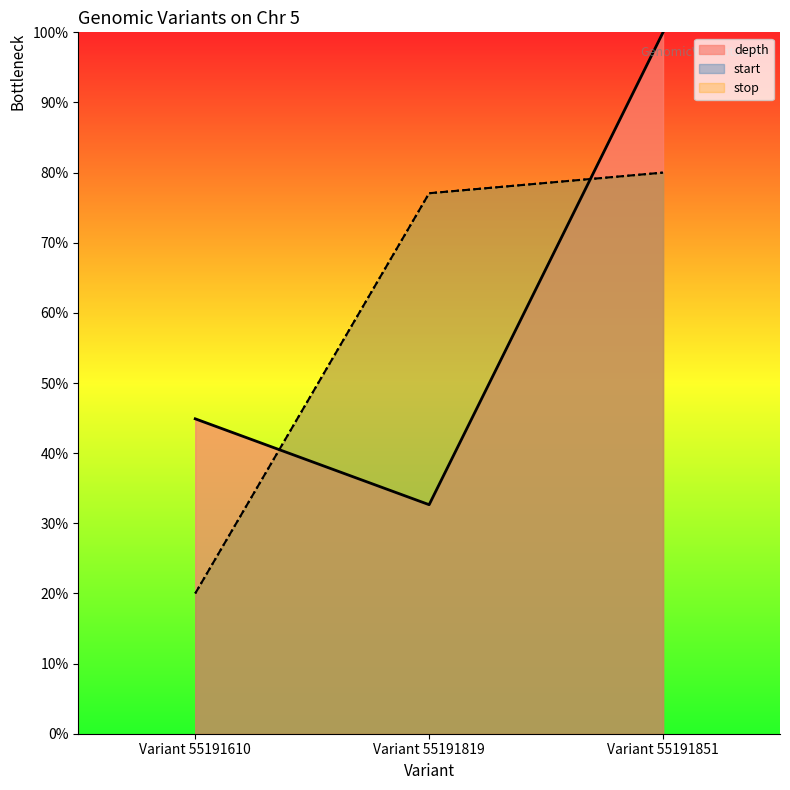

Reading right to left, what are all the values shown in this chart?

start: Variant 55191851=80.0	Variant 55191819=77.1	Variant 55191610=20.0
stop: Variant 55191851=80.0	Variant 55191819=77.1	Variant 55191610=20.0
depth: Variant 55191851=100.0	Variant 55191819=32.7	Variant 55191610=44.9